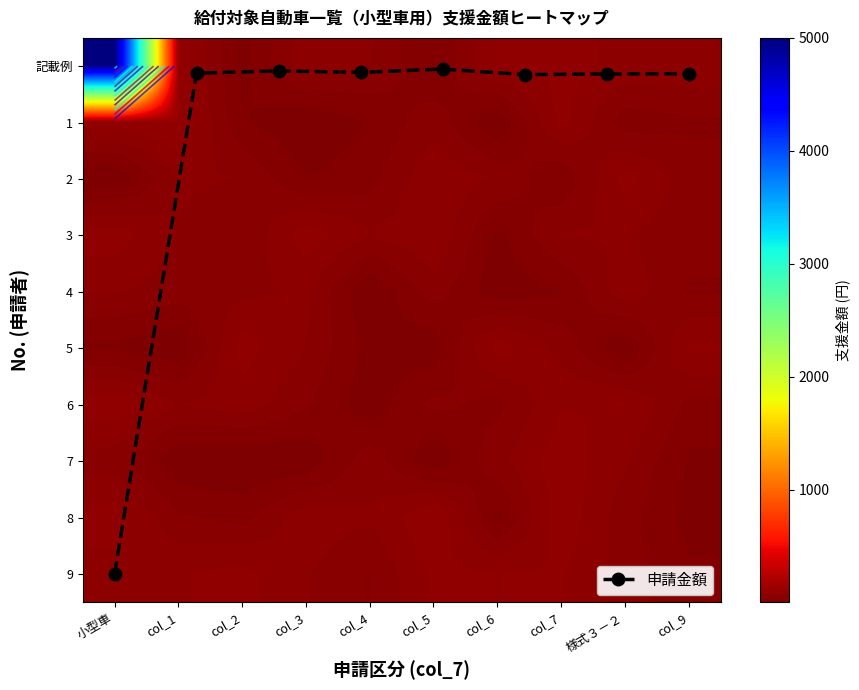

Reading left to right, transcribe all the data shown in this chart.

記載例: 小型車=5000	col_1=0	col_2=0	col_3=0	col_4=0	col_5=0	col_6=0	col_7=0	様式３－２=0	col_9=0
1: 小型車=0	col_1=0	col_2=0	col_3=0	col_4=0	col_5=0	col_6=0	col_7=0	様式３－２=0	col_9=0
2: 小型車=0	col_1=0	col_2=0	col_3=0	col_4=0	col_5=0	col_6=0	col_7=0	様式３－２=0	col_9=0
3: 小型車=0	col_1=0	col_2=0	col_3=0	col_4=0	col_5=0	col_6=0	col_7=0	様式３－２=0	col_9=0
4: 小型車=0	col_1=0	col_2=0	col_3=0	col_4=0	col_5=0	col_6=0	col_7=0	様式３－２=0	col_9=0
5: 小型車=0	col_1=0	col_2=0	col_3=0	col_4=0	col_5=0	col_6=0	col_7=0	様式３－２=0	col_9=0
6: 小型車=0	col_1=0	col_2=0	col_3=0	col_4=0	col_5=0	col_6=0	col_7=0	様式３－２=0	col_9=0
7: 小型車=0	col_1=0	col_2=0	col_3=0	col_4=0	col_5=0	col_6=0	col_7=0	様式３－２=0	col_9=0
8: 小型車=0	col_1=0	col_2=0	col_3=0	col_4=0	col_5=0	col_6=0	col_7=0	様式３－２=0	col_9=0
9: 小型車=0	col_1=0	col_2=0	col_3=0	col_4=0	col_5=0	col_6=0	col_7=0	様式３－２=0	col_9=0